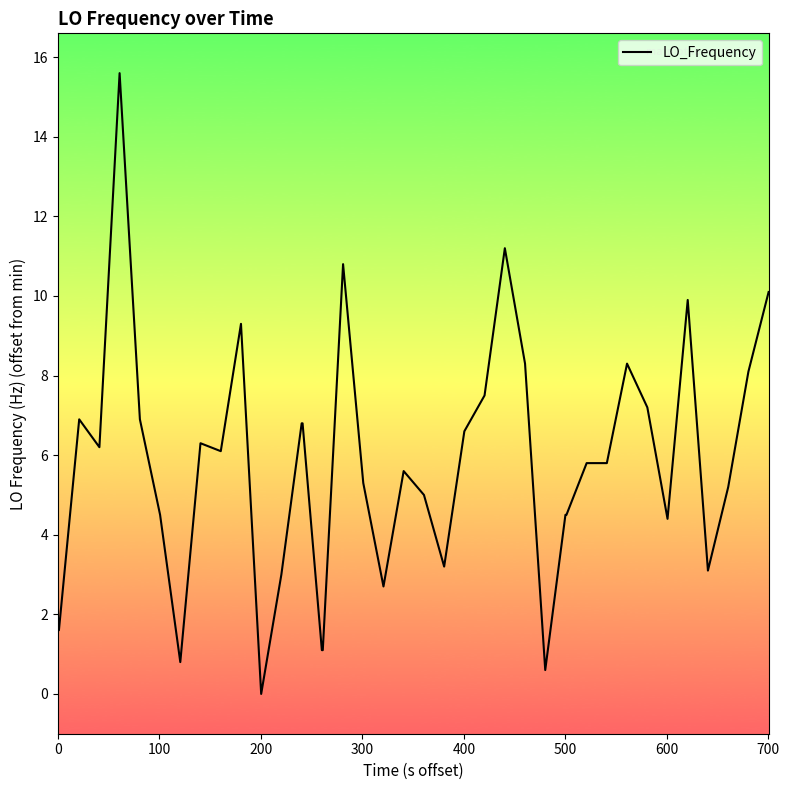

What is the maximum value shown in the chart?

15.6